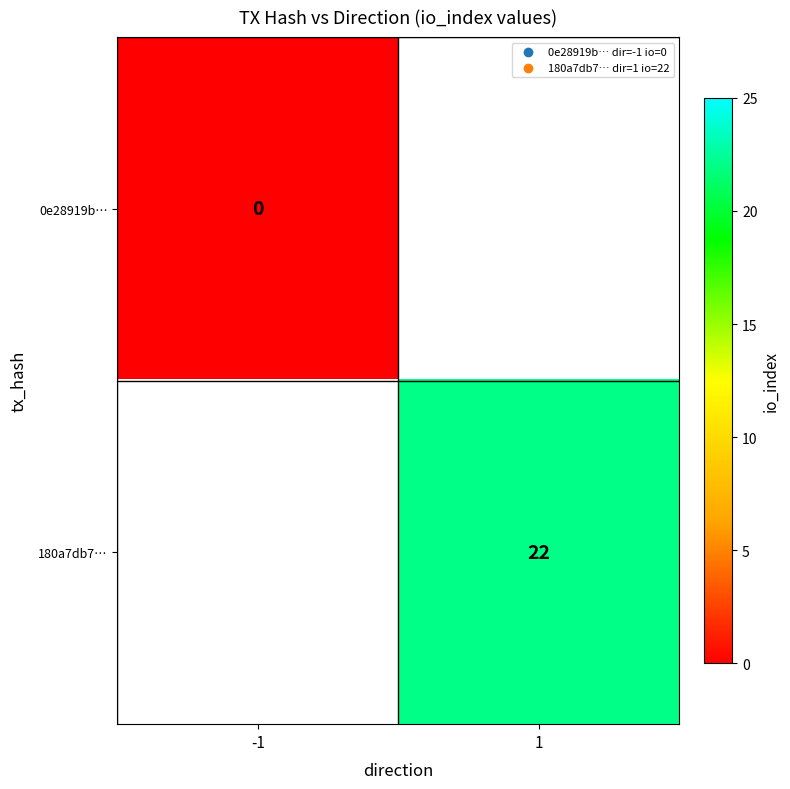

Is it true that 180a7db7… equals 22 at 1?

True